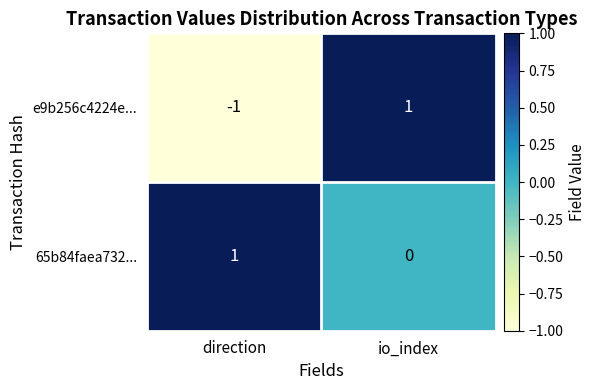

At which label does e9b256c4224e... reach its minimum?

direction